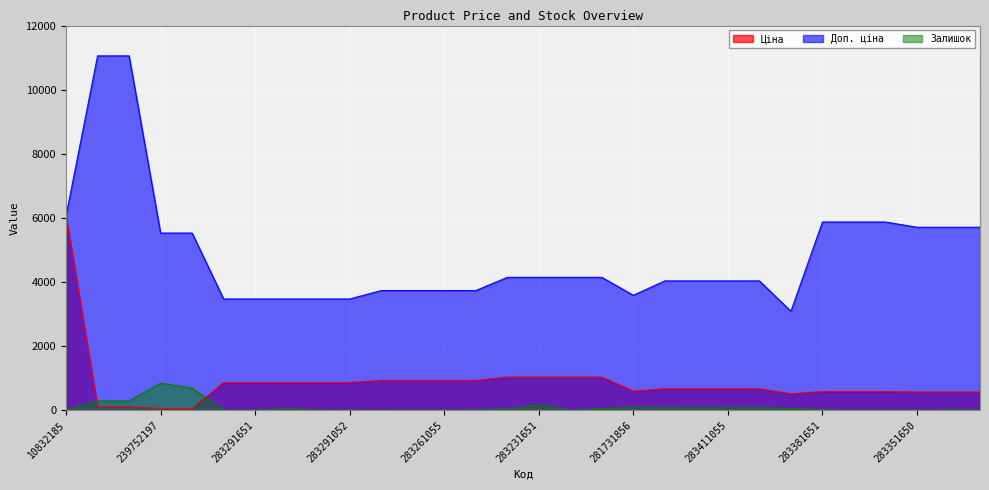

True or false: Ціна has a value of 933.5 at 283261651.

True